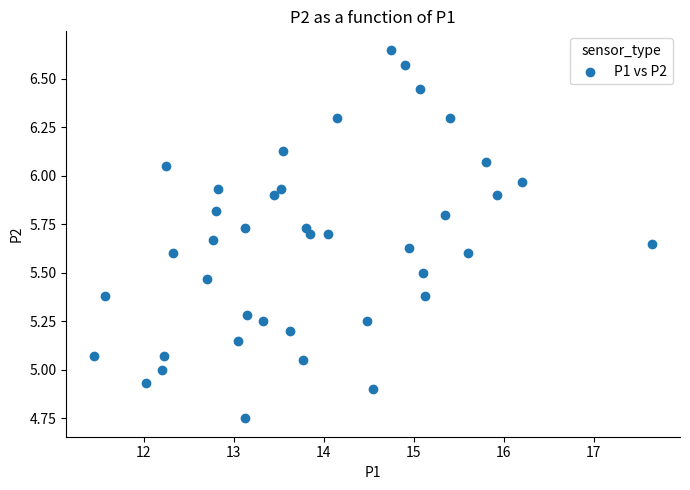

What is the range of Y values (max minus min)?

1.9